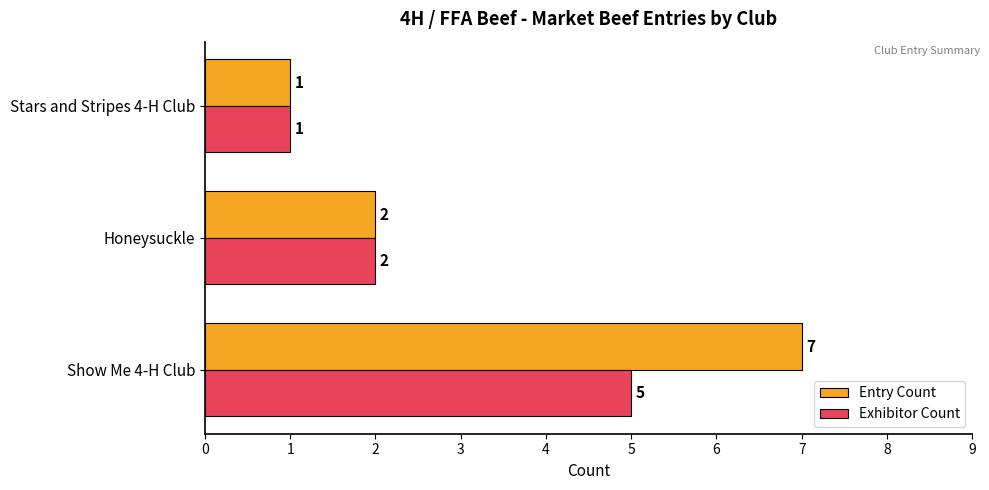

Where is Entry Count nearest to the value 4?

Honeysuckle